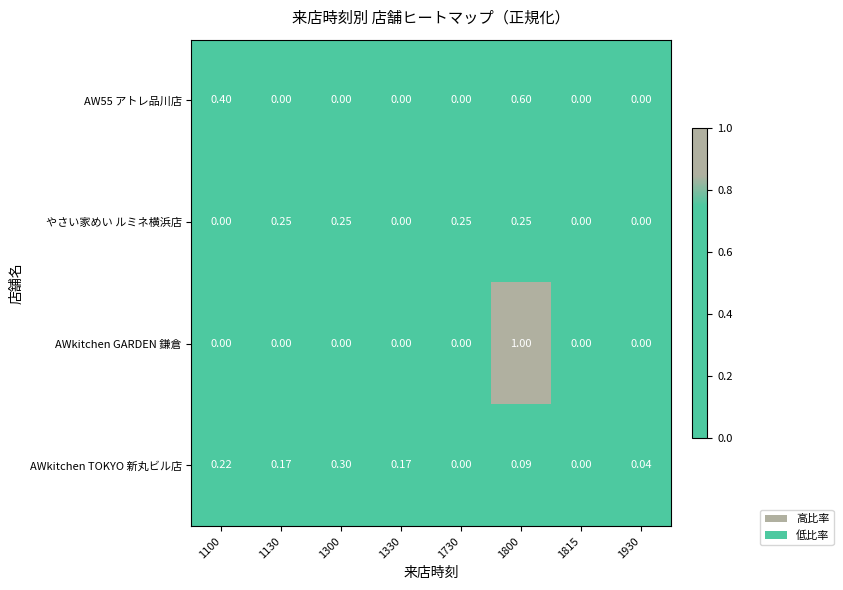

Which series changed the most between 1130 and 1930?

やさい家めい ルミネ横浜店